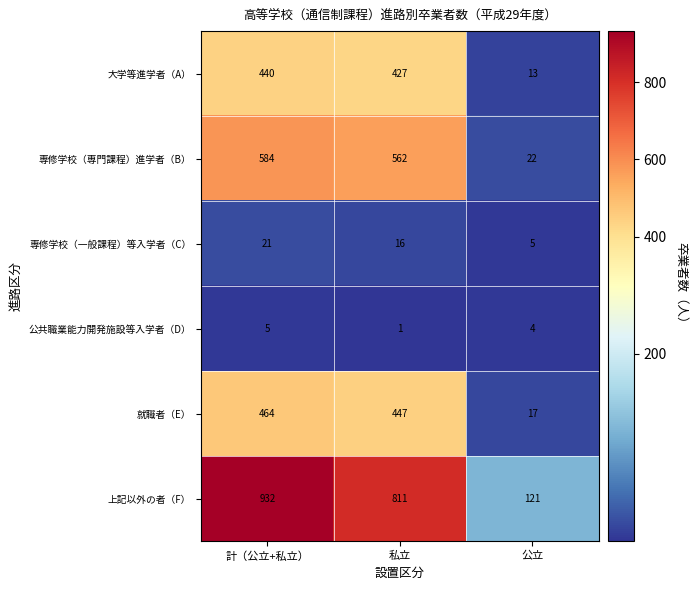

At which label is 公共職業能力開発施設等入学者（D） closest to 3?

公立